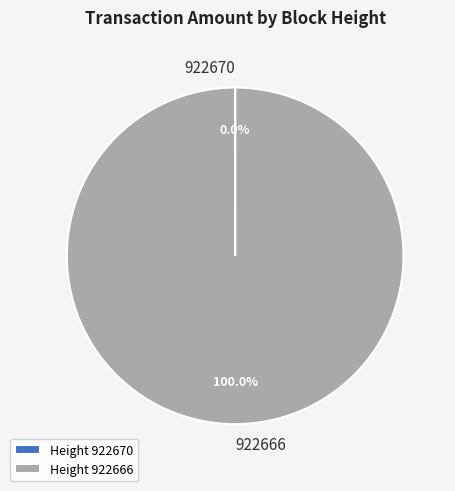

The 922670 slice represents 0% of the pie. True or false?

True